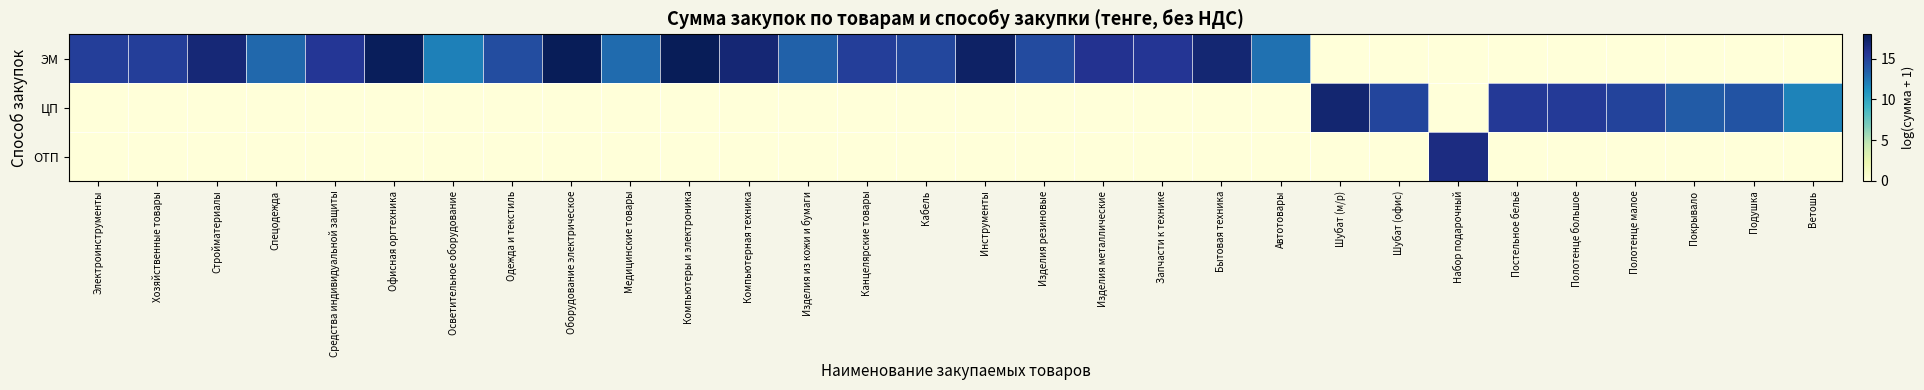

Which category has the lowest value across all series?

Шубат (м/р)